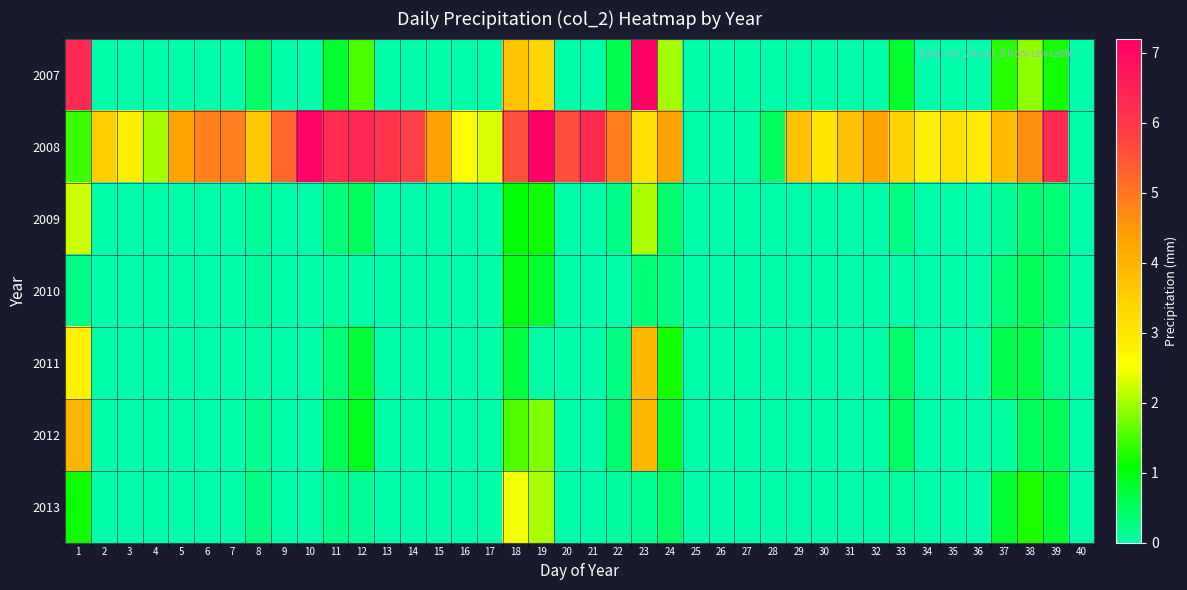

Reading left to right, extract all data points from this chart.

2007: 1=6.3	2=0.0	3=0.0	4=0.0	5=0.0	6=0.0	7=0.0	8=0.4	9=0.0	10=0.0	11=0.8	12=1.5	13=0.0	14=0.0	15=0.0	16=0.0	17=0.0	18=3.7	19=3.3	20=0.0	21=0.0	22=0.6	23=7.2	24=2.0	25=0.0	26=0.0	27=0.0	28=0.0	29=0.0	30=0.0	31=0.0	32=0.0	33=0.8	34=0.0	35=0.0	36=0.0	37=1.3	38=1.9	39=1.2	40=0.0
2008: 1=1.4	2=3.4	3=2.9	4=2.0	5=4.3	6=4.9	7=4.9	8=3.6	9=5.2	10=7.1	11=6.3	12=6.3	13=6.1	14=5.8	15=4.4	16=2.6	17=2.3	18=5.6	19=7.2	20=5.6	21=6.3	22=4.9	23=3.1	24=4.3	25=0.0	26=0.0	27=0.0	28=0.5	29=3.8	30=3.0	31=3.7	32=4.3	33=3.4	34=2.8	35=3.1	36=2.9	37=3.9	38=4.6	39=6.3	40=0.0
2009: 1=2.2	2=0.0	3=0.0	4=0.0	5=0.0	6=0.0	7=0.0	8=0.1	9=0.0	10=0.0	11=0.3	12=0.5	13=0.0	14=0.0	15=0.0	16=0.0	17=0.0	18=1.1	19=1.2	20=0.0	21=0.0	22=0.2	23=2.1	24=0.4	25=0.0	26=0.0	27=0.0	28=0.0	29=0.0	30=0.0	31=0.0	32=0.0	33=0.3	34=0.0	35=0.0	36=0.0	37=0.1	38=0.4	39=0.3	40=0.0
2010: 1=0.2	2=0.0	3=0.0	4=0.0	5=0.0	6=0.0	7=0.0	8=0.1	9=0.0	10=0.0	11=0.1	12=0.0	13=0.0	14=0.0	15=0.0	16=0.0	17=0.0	18=1.0	19=0.8	20=0.0	21=0.0	22=0.0	23=0.3	24=0.3	25=0.0	26=0.0	27=0.0	28=0.0	29=0.0	30=0.0	31=0.0	32=0.0	33=0.0	34=0.0	35=0.0	36=0.0	37=0.3	38=0.5	39=0.3	40=0.0
2011: 1=2.8	2=0.0	3=0.0	4=0.0	5=0.0	6=0.0	7=0.0	8=0.0	9=0.0	10=0.0	11=0.3	12=0.8	13=0.0	14=0.0	15=0.0	16=0.0	17=0.0	18=0.7	19=0.0	20=0.0	21=0.0	22=0.3	23=3.9	24=1.2	25=0.0	26=0.0	27=0.0	28=0.0	29=0.0	30=0.0	31=0.0	32=0.0	33=0.4	34=0.0	35=0.0	36=0.0	37=0.6	38=0.6	39=0.2	40=0.0
2012: 1=4.0	2=0.0	3=0.0	4=0.0	5=0.0	6=0.0	7=0.0	8=0.2	9=0.0	10=0.0	11=0.5	12=0.9	13=0.0	14=0.0	15=0.0	16=0.0	17=0.0	18=1.5	19=1.8	20=0.0	21=0.0	22=0.4	23=3.9	24=0.8	25=0.0	26=0.0	27=0.0	28=0.0	29=0.0	30=0.0	31=0.0	32=0.0	33=0.5	34=0.0	35=0.0	36=0.0	37=0.1	38=0.5	39=0.5	40=0.0
2013: 1=1.2	2=0.0	3=0.0	4=0.0	5=0.0	6=0.0	7=0.0	8=0.3	9=0.0	10=0.0	11=0.2	12=0.1	13=0.0	14=0.0	15=0.0	16=0.0	17=0.0	18=2.5	19=2.0	20=0.0	21=0.0	22=0.1	23=0.2	24=0.4	25=0.0	26=0.0	27=0.0	28=0.0	29=0.0	30=0.0	31=0.0	32=0.0	33=0.1	34=0.0	35=0.0	36=0.0	37=0.8	38=1.3	39=0.8	40=0.0